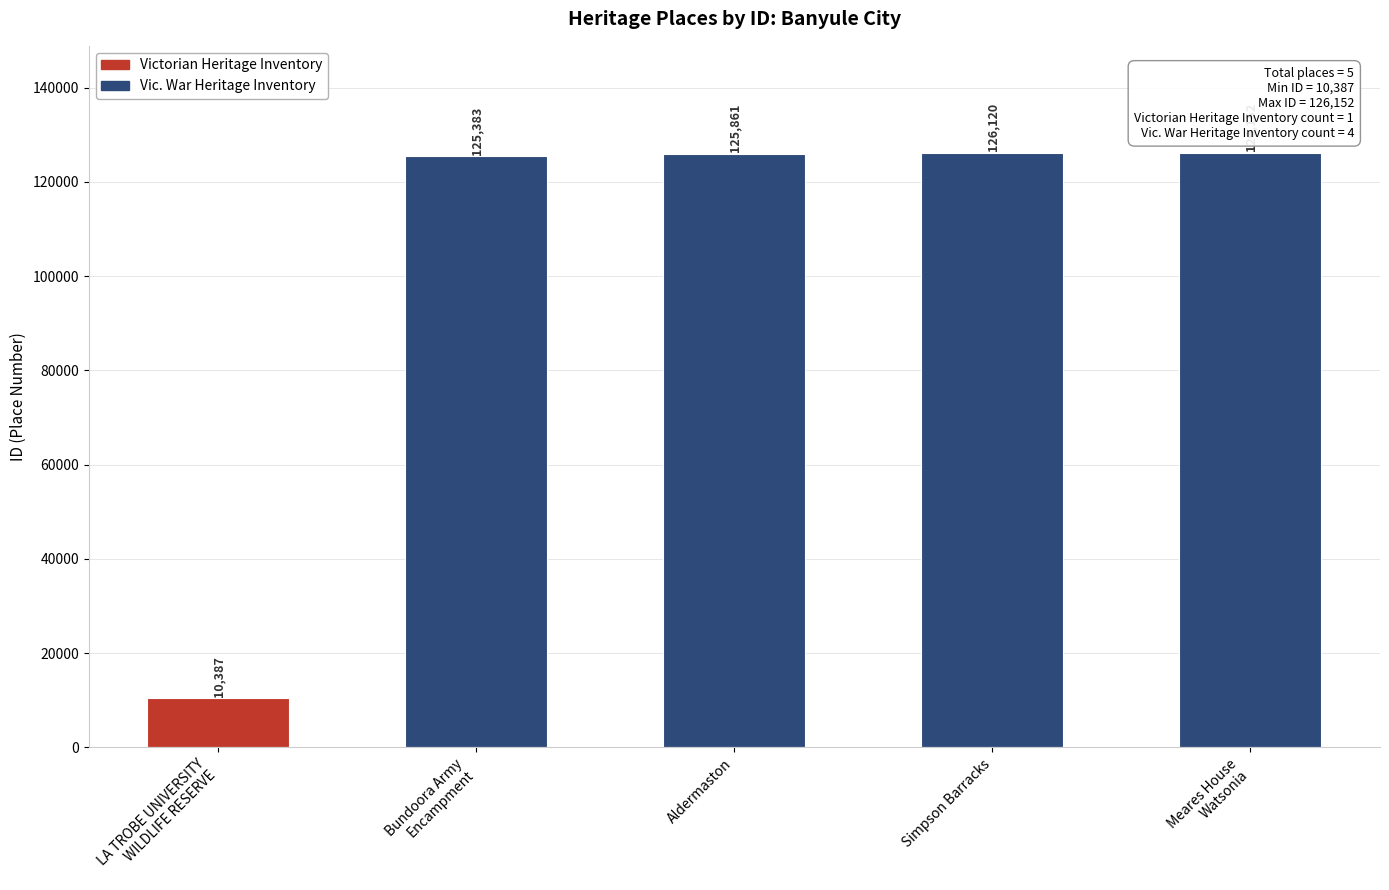

What is the greatest value displayed?

126152